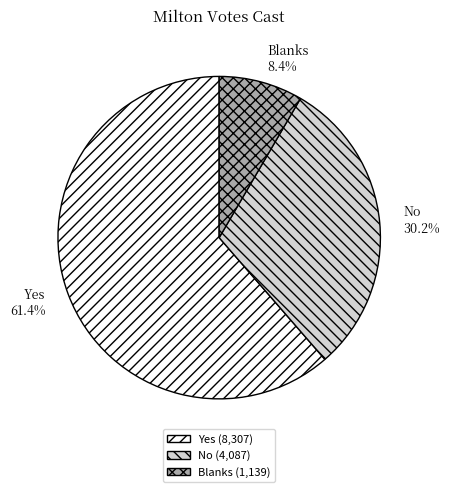

Count the number of slices in the pie.

3